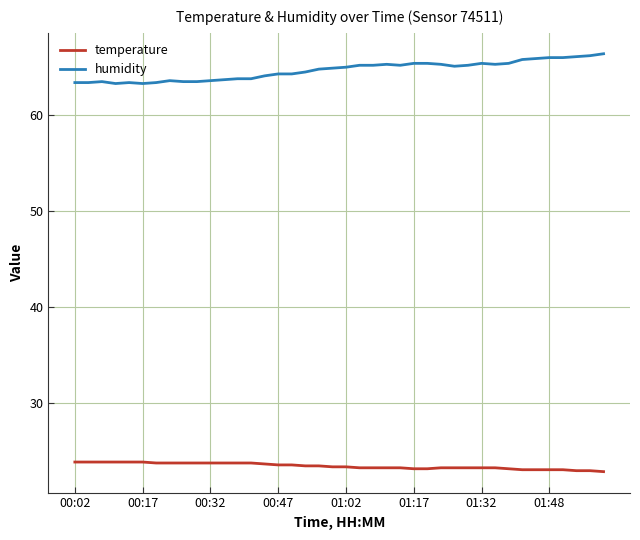

List the series in order of their peak value, highest first.

humidity, temperature